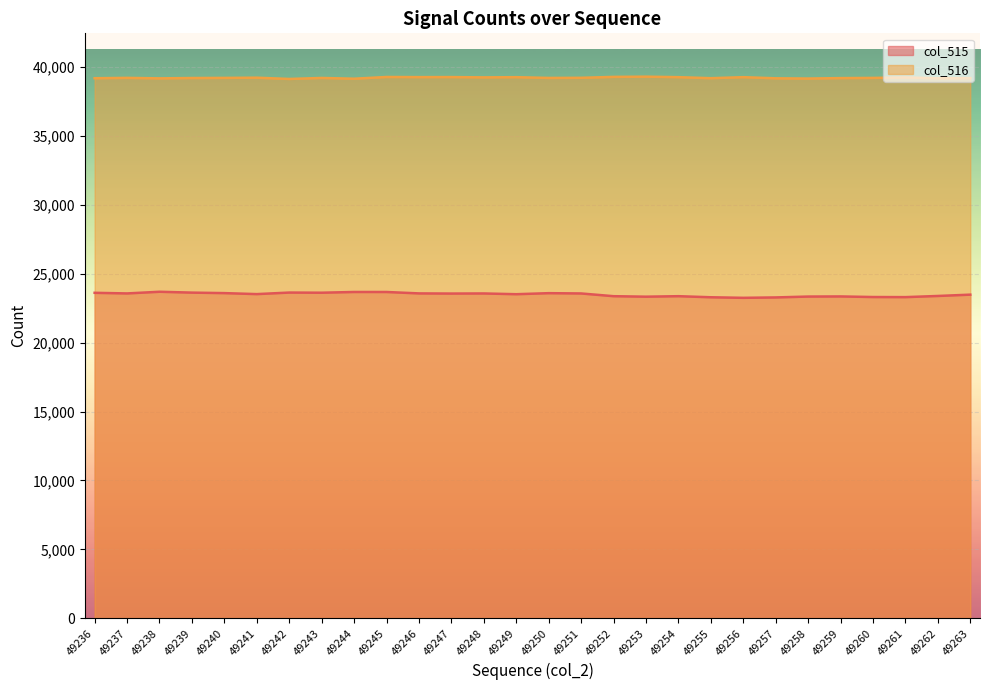

Which series has the largest range (max minus min)?

col_515